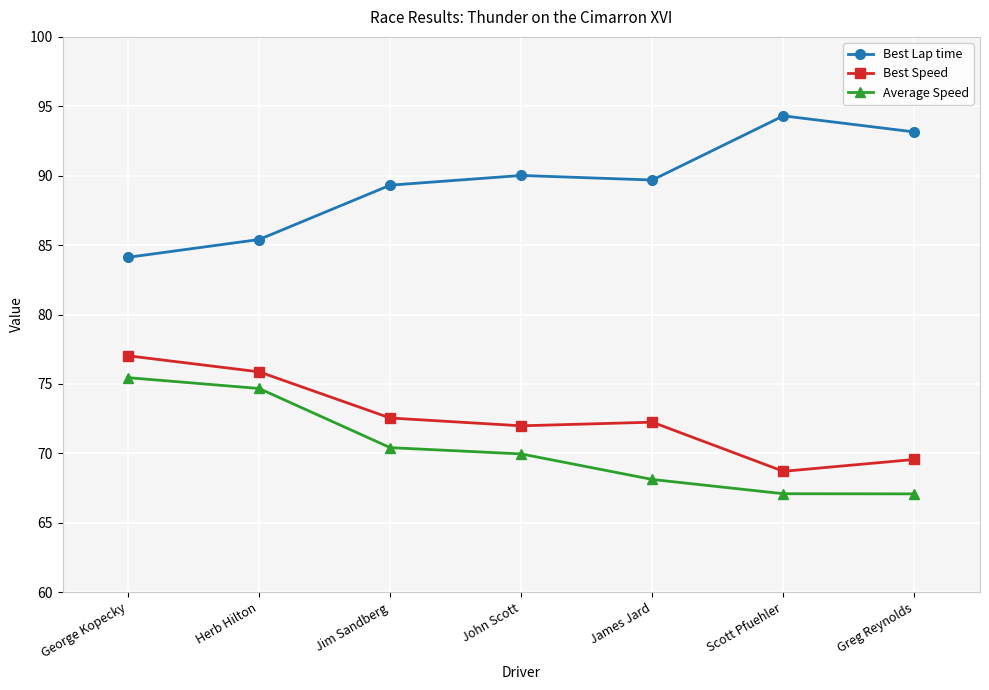

What is the sum of the Best Lap time values at Herb Hilton and Scott Pfuehler?

179.7